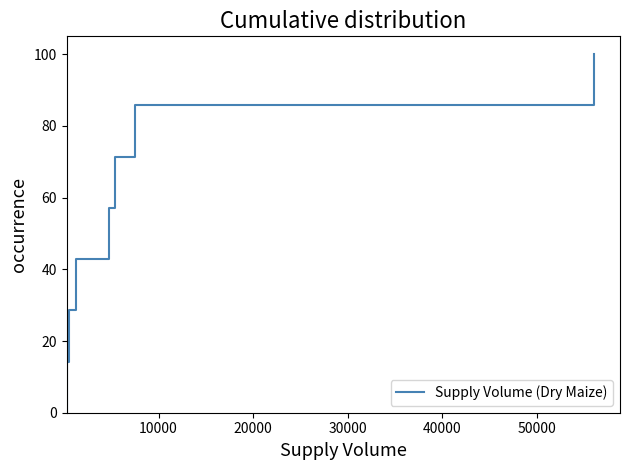

Reading left to right, extract all data points from this chart.

0.0	14.3	28.6	42.9	57.1	71.4	85.7	100.0	100.0